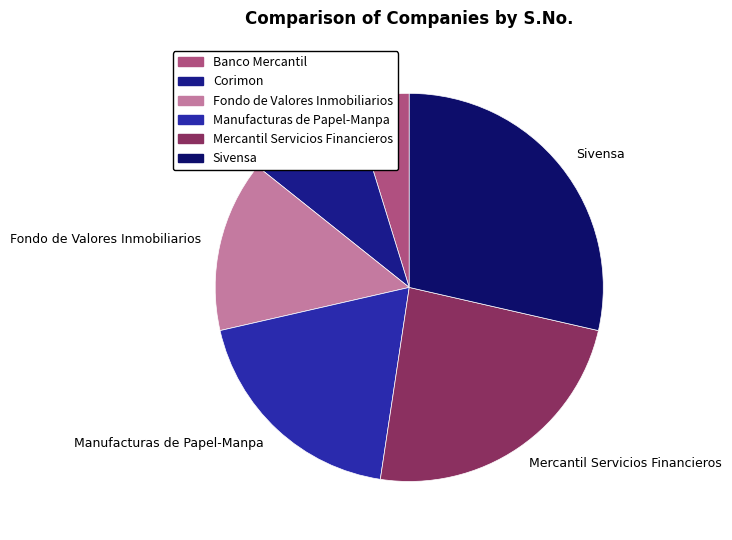

Do Manufacturas de Papel-Manpa and Fondo de Valores Inmobiliarios together represent more than half of the pie?

No